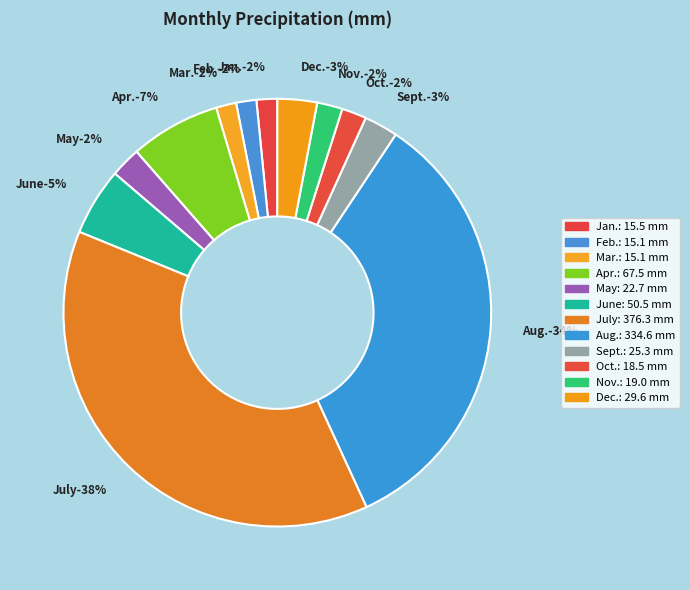

Is there any slice that represents more than half of the pie?

No